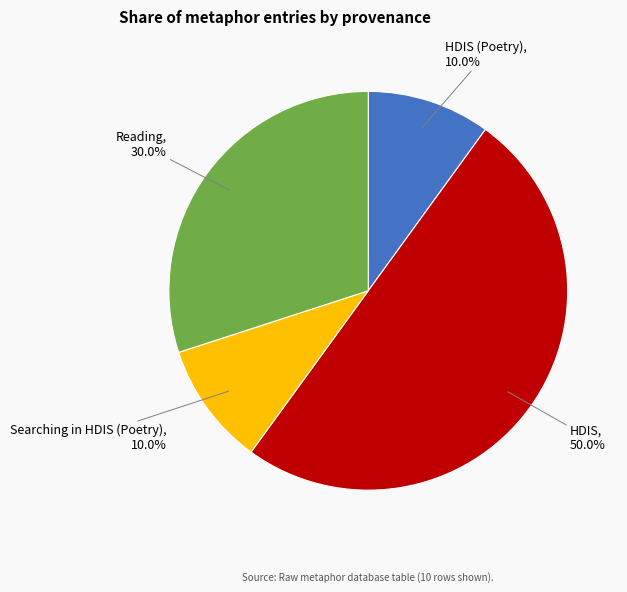

How many segments does this pie chart have?

4